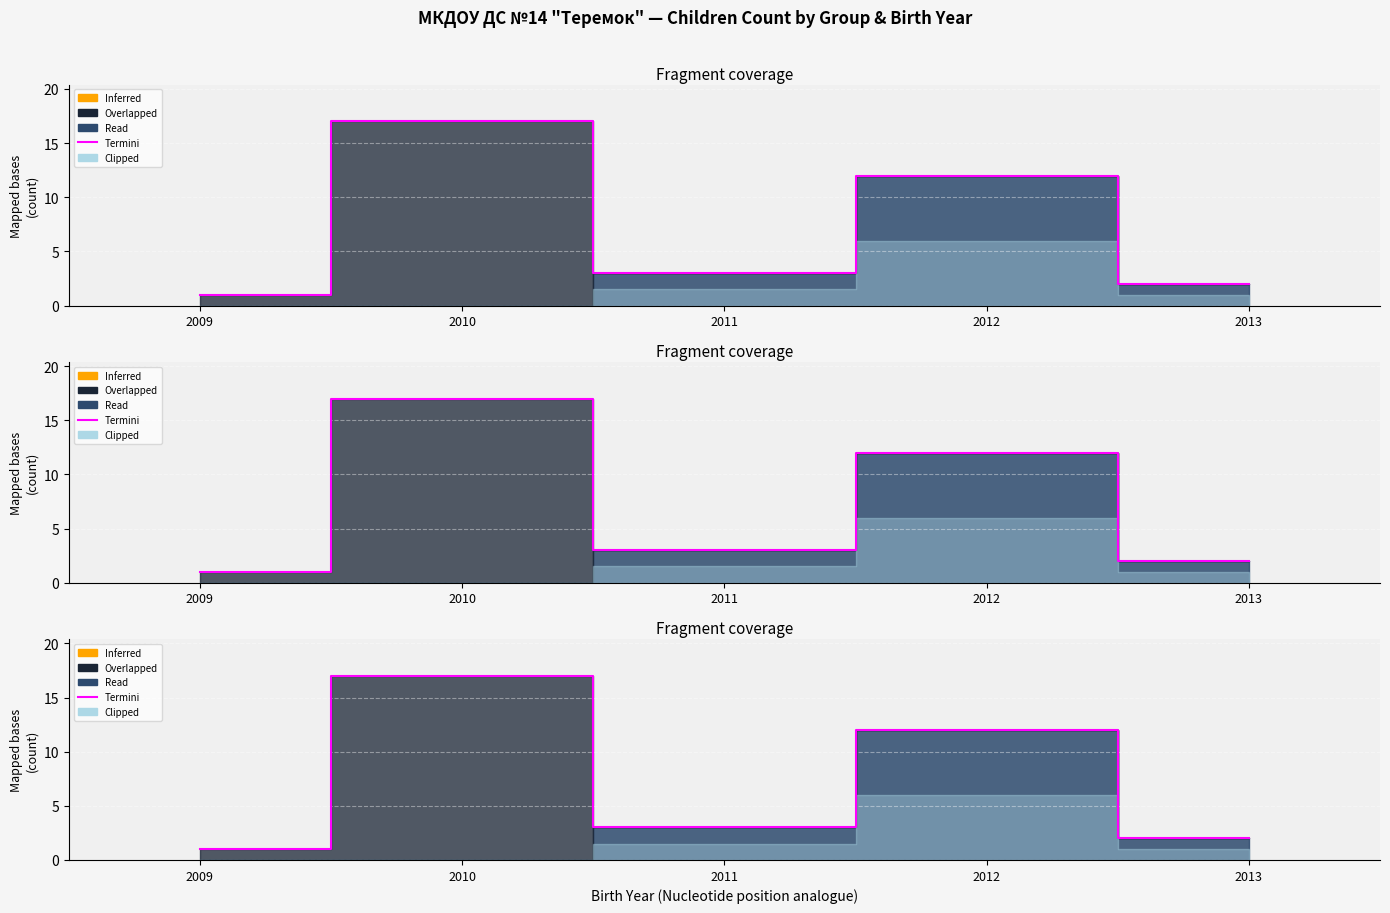

What is the difference between the maximum and minimum values?

16